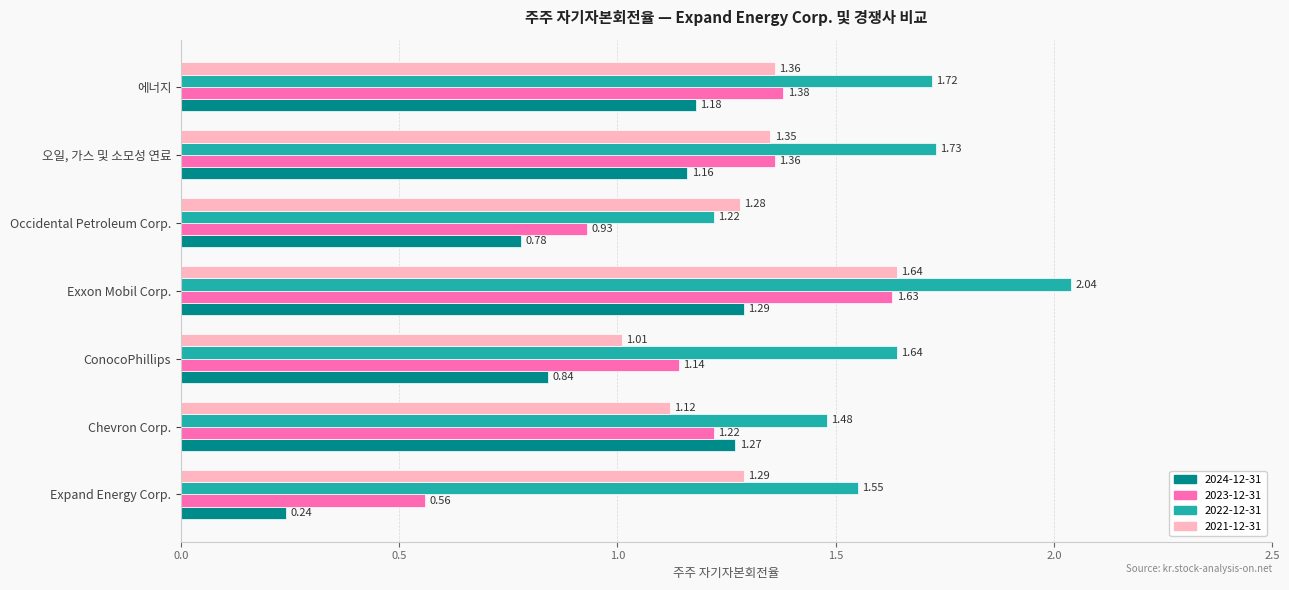

Which label corresponds to the largest value in the chart?

Exxon Mobil Corp.